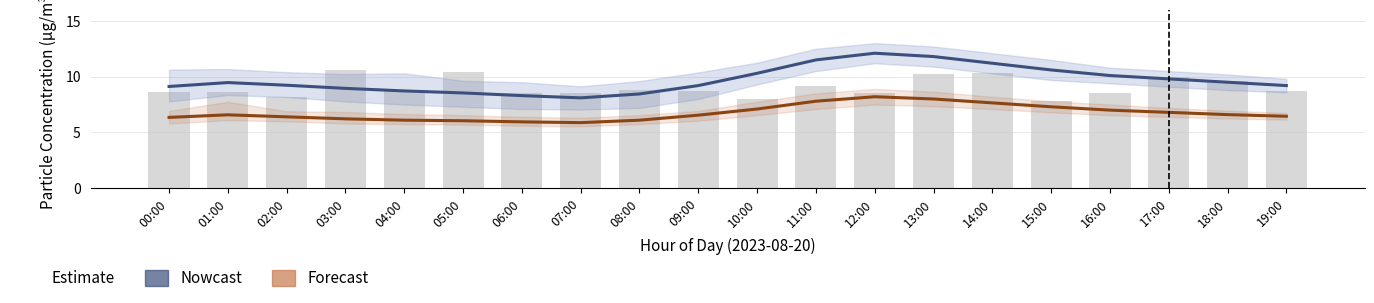

At which category is the sum across all series the highest?

13:00